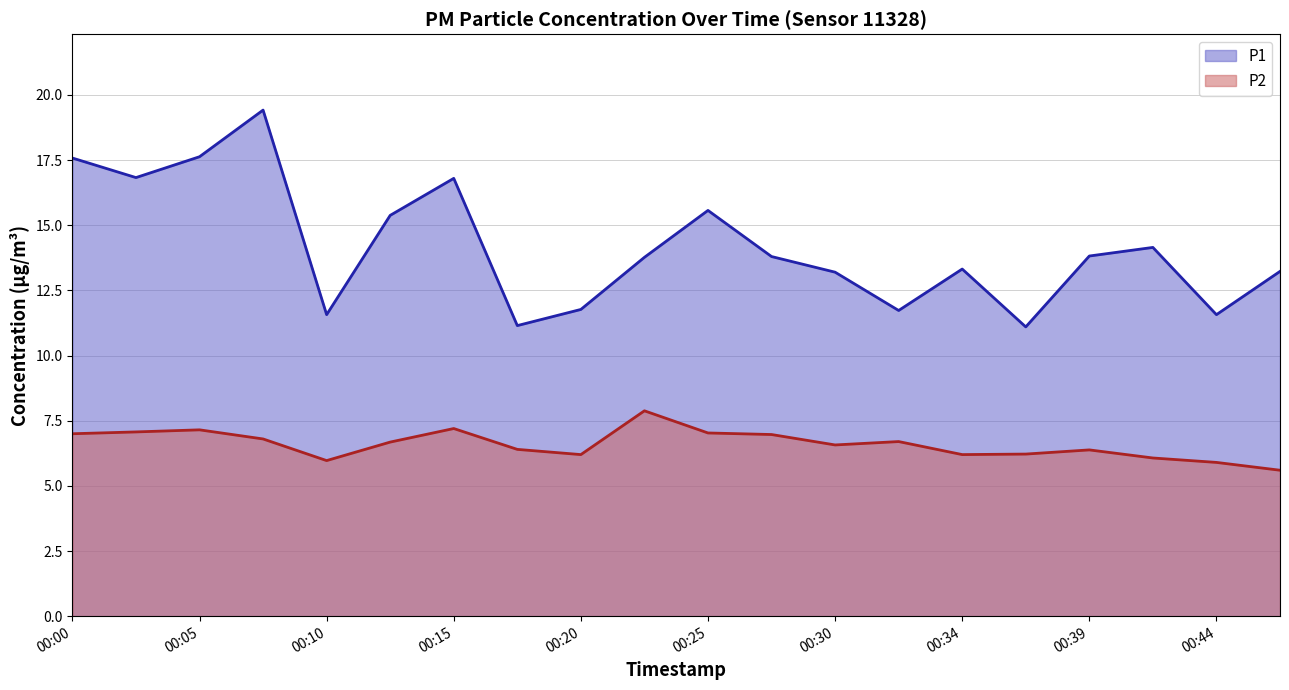

Read the P1 value at 00:05.

17.6